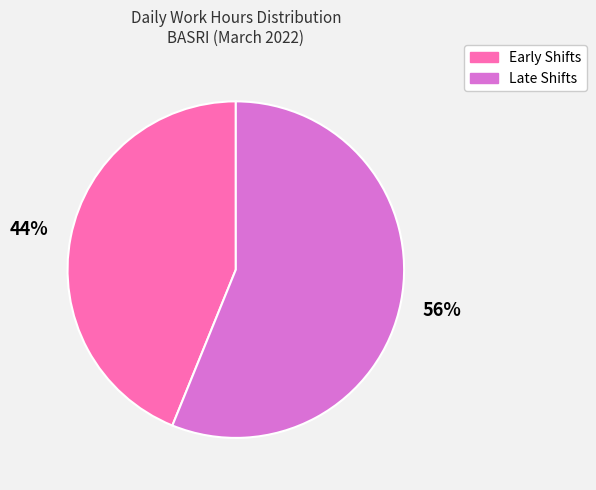

To the nearest percent, what is the difference between the largest and smallest slice percentages?

12%